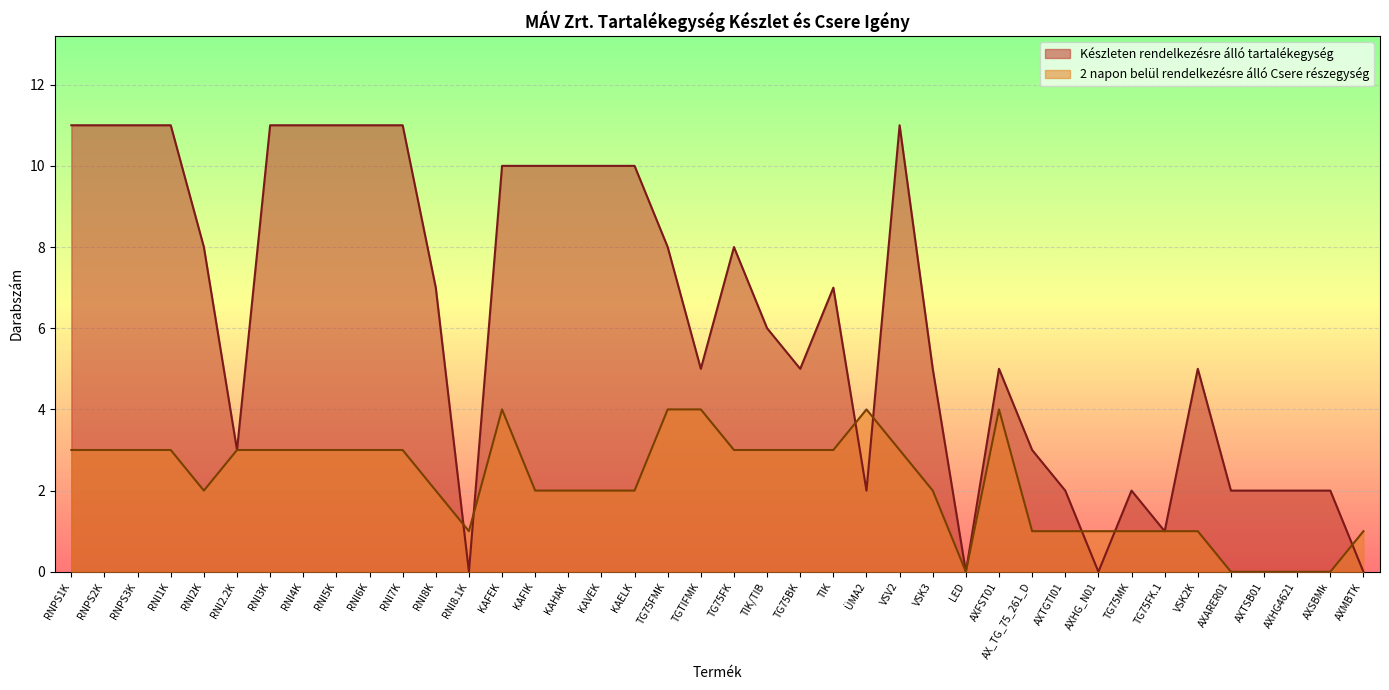

Which has a higher value, RNI3K or RNI5K?

RNI3K